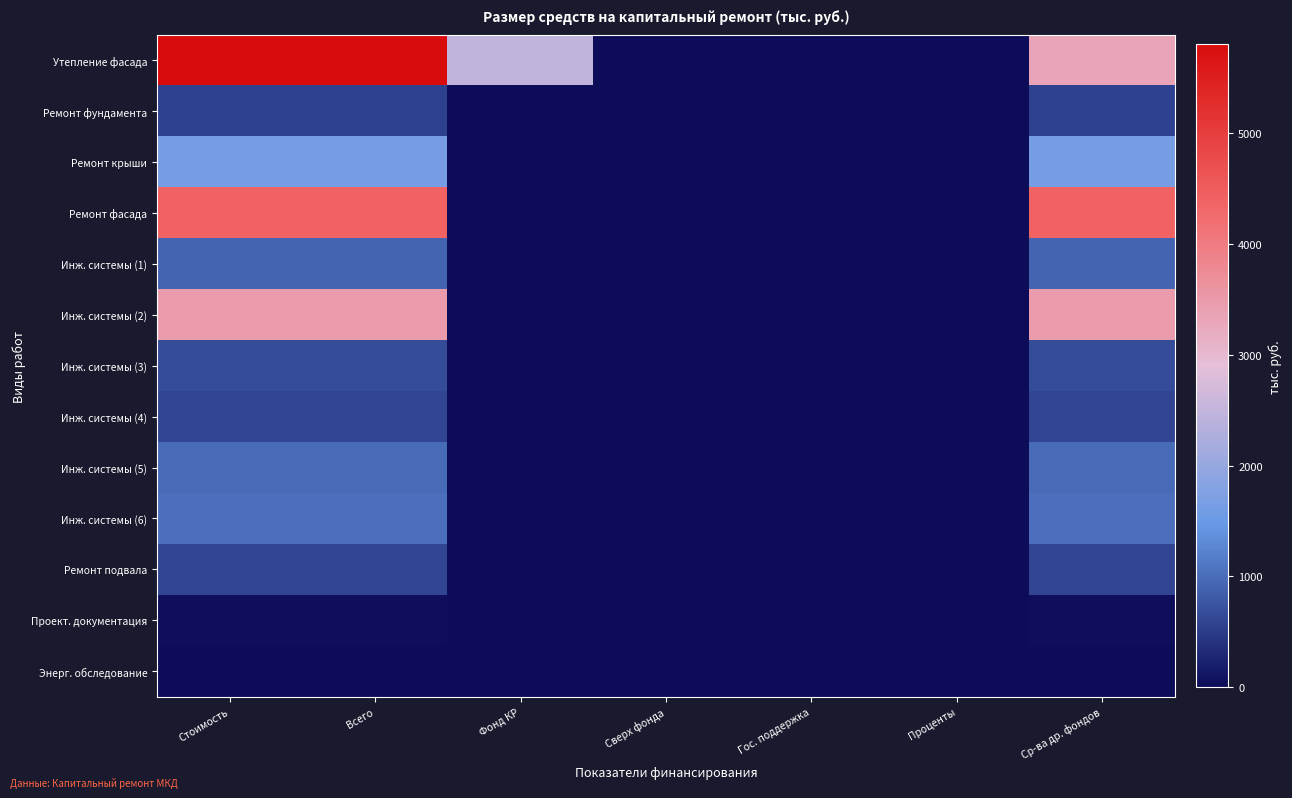

Which series changed the most between Стоимость and Сверх фонда?

Утепление фасада